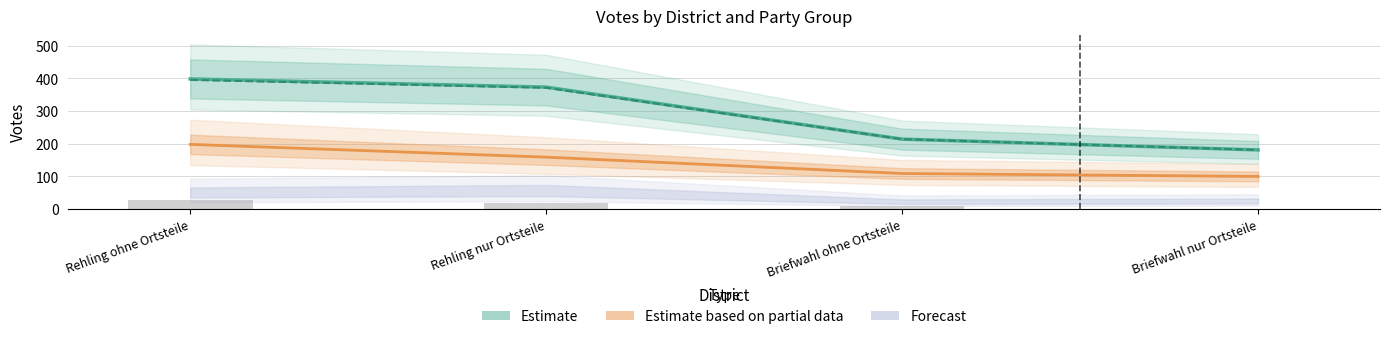

At how many categories does at least one series exceed 294?

2